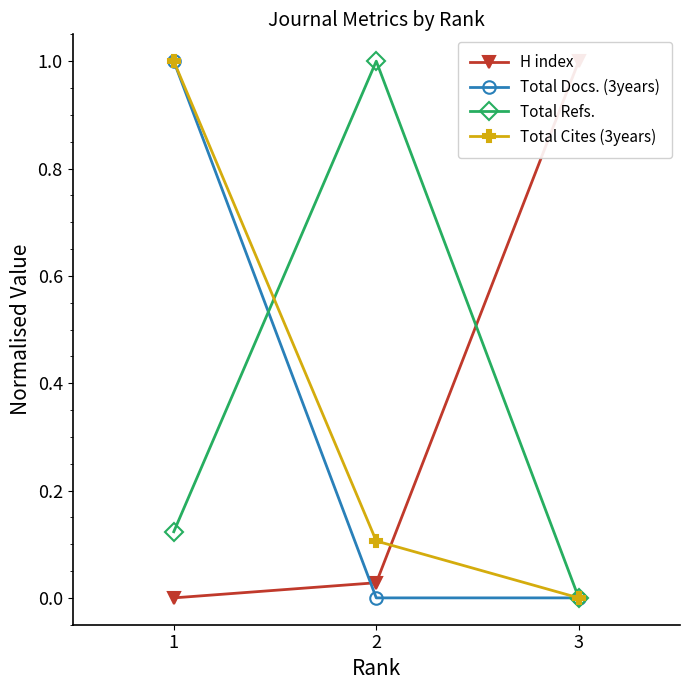

What is the highest value of the Total Refs. series?

1.0